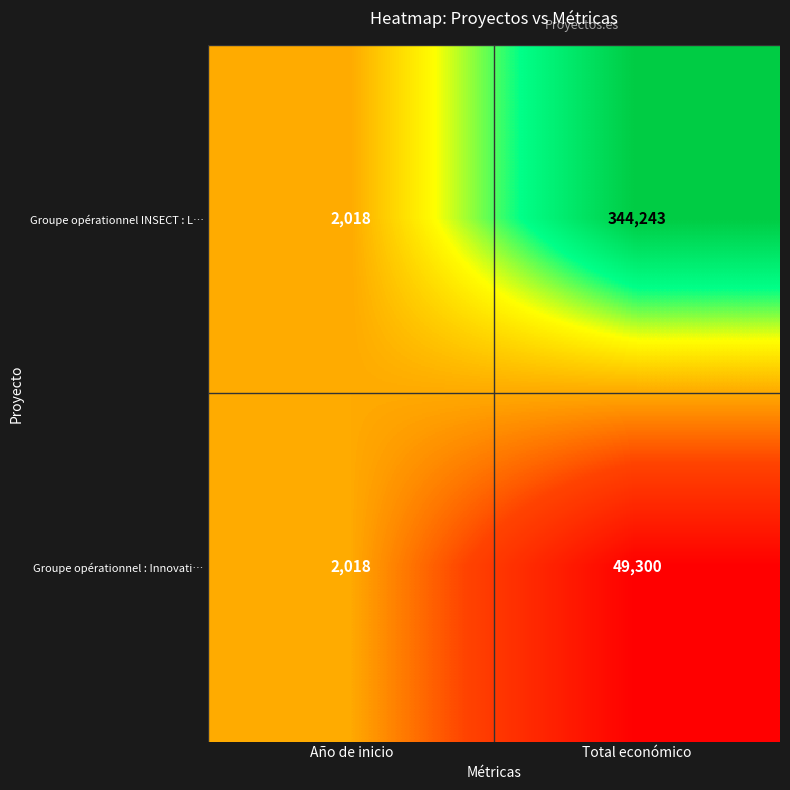

Which series changed the most between Año de inicio and Total económico?

Groupe opérationnel INSECT : L…